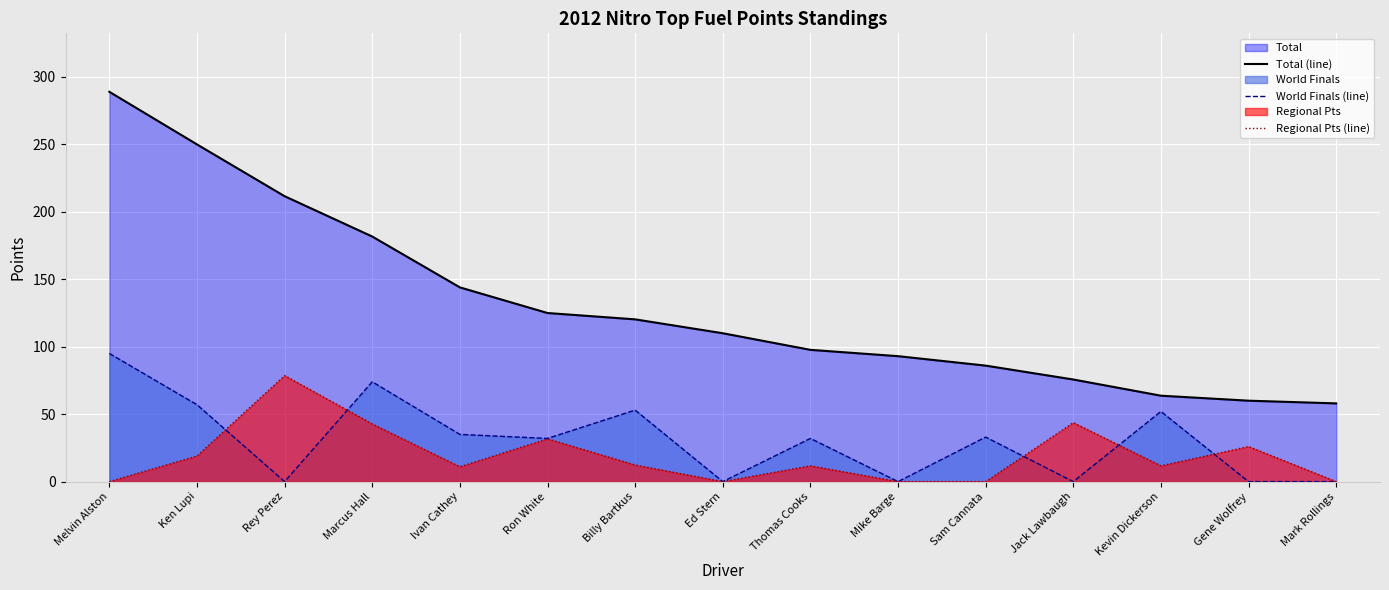

Which has a higher value, Mike Barge or Ron White?

Ron White